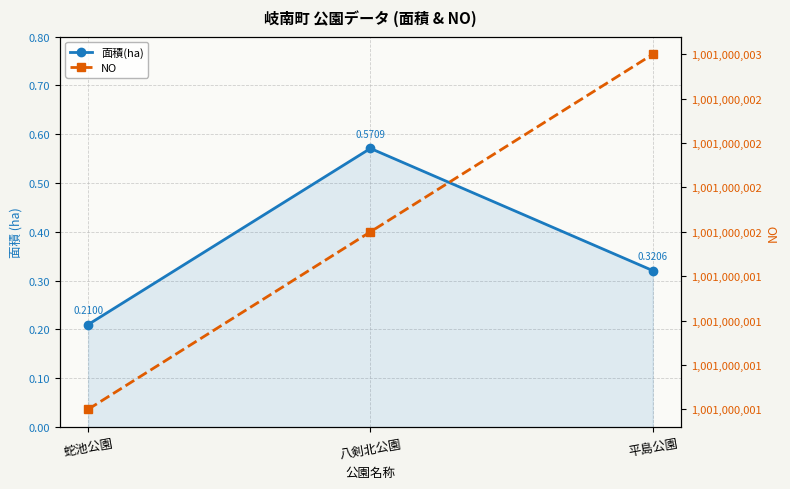

List the series in order of their overall mean, lowest first.

面積(ha), NO